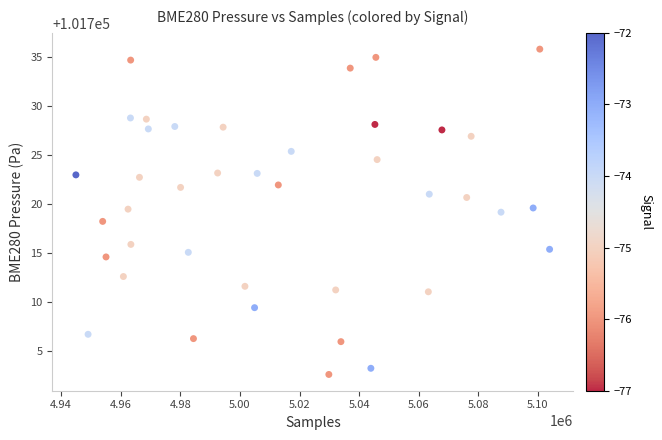

What is the range of X values (max minus min)?

158925.9